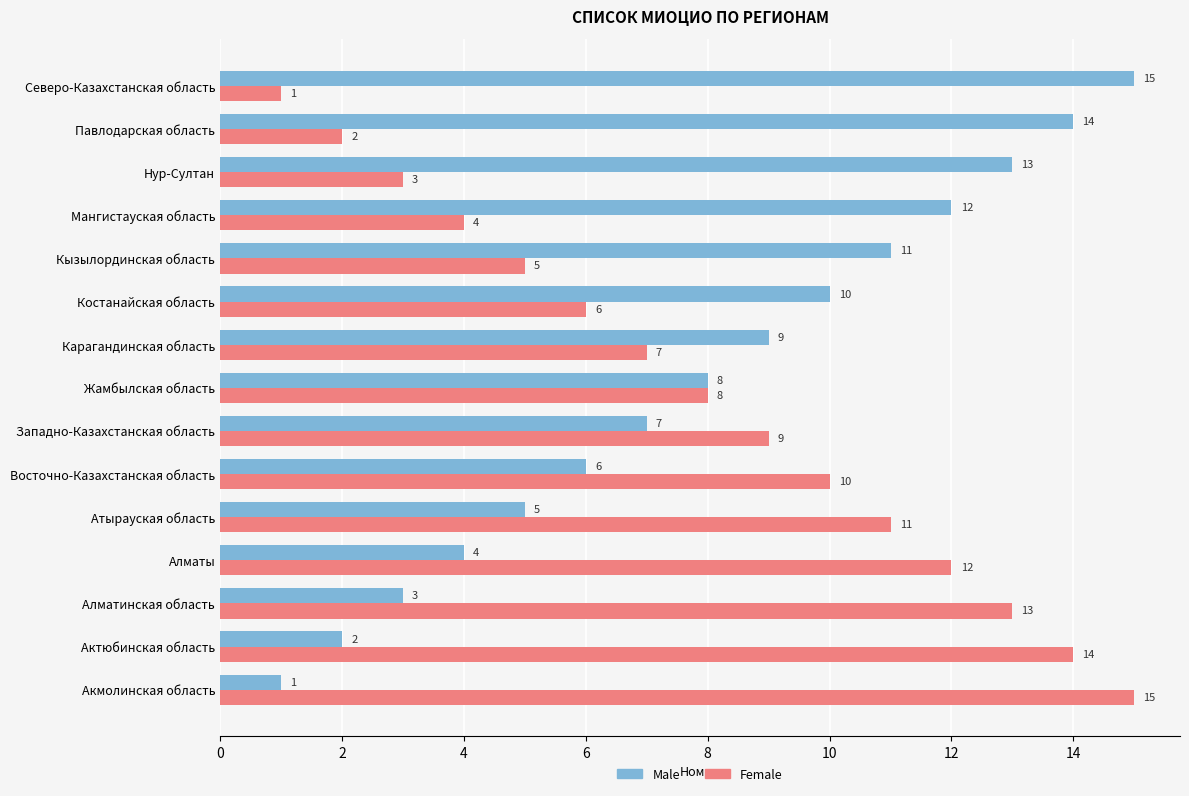

What is the highest value of the Female series?

15